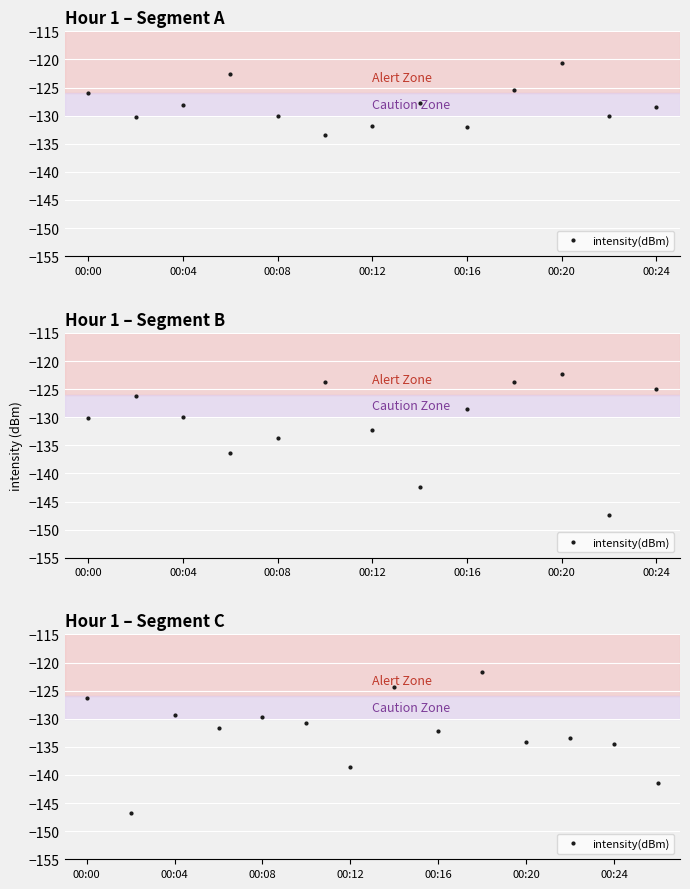

What is the approximate value at 00:16?

-132.2